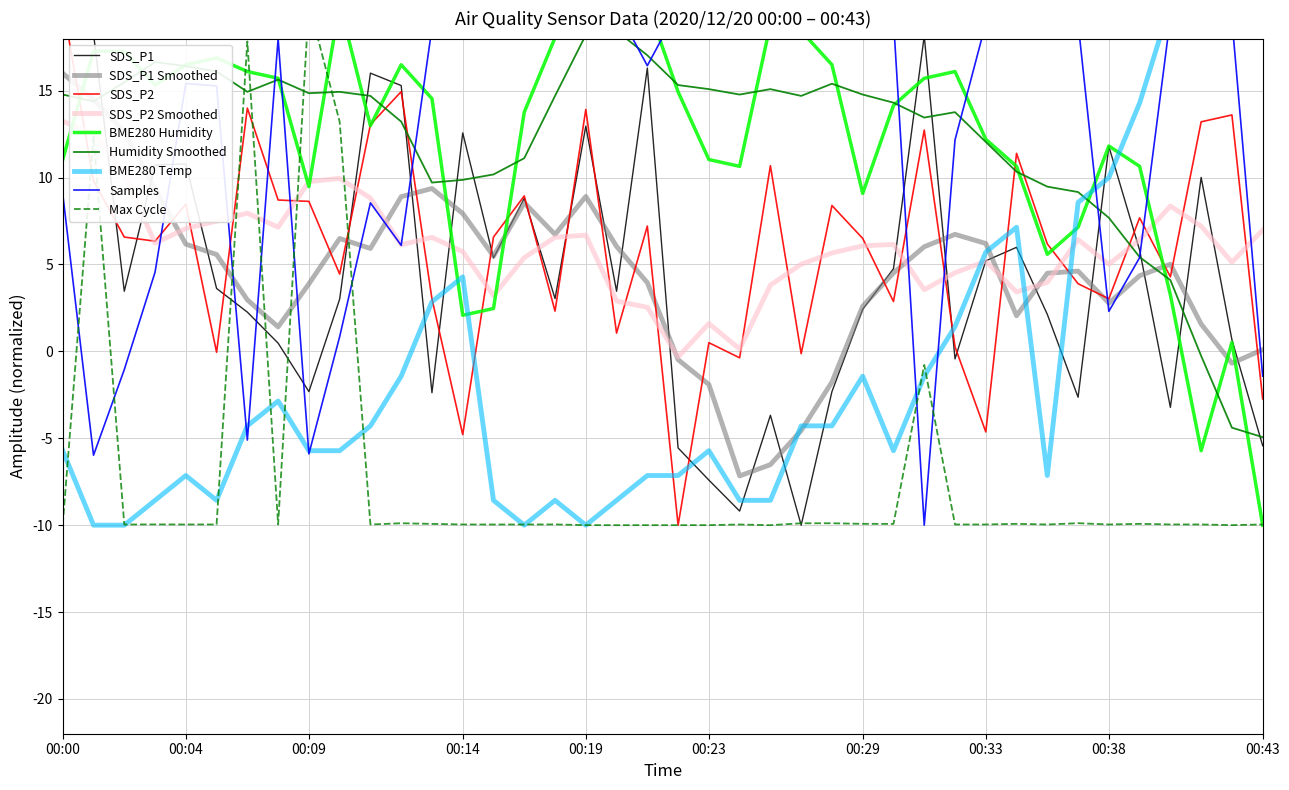

What is the minimum value for SDS_P1 Smoothed?

-7.2